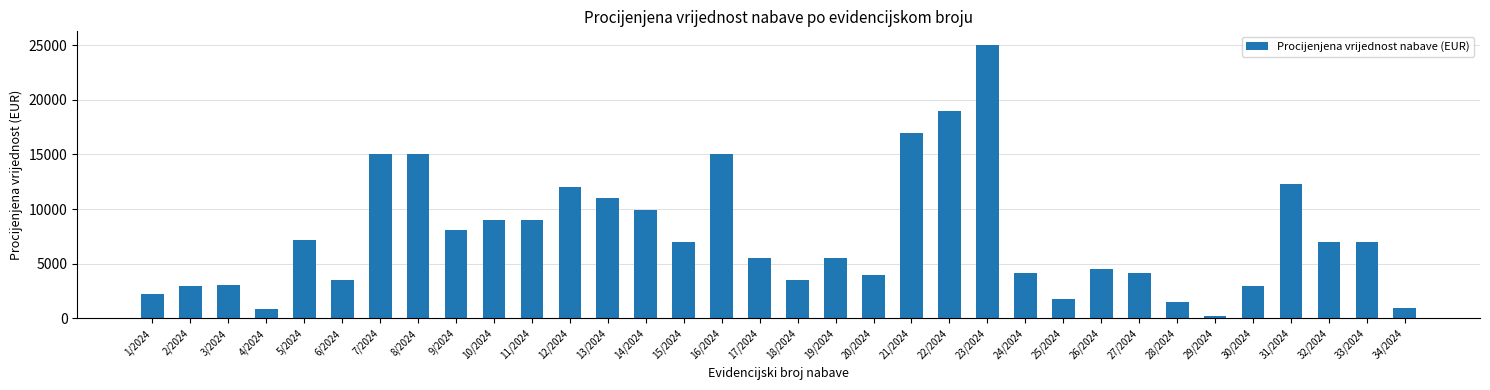

At which label does the data first exceed 7000?

5/2024